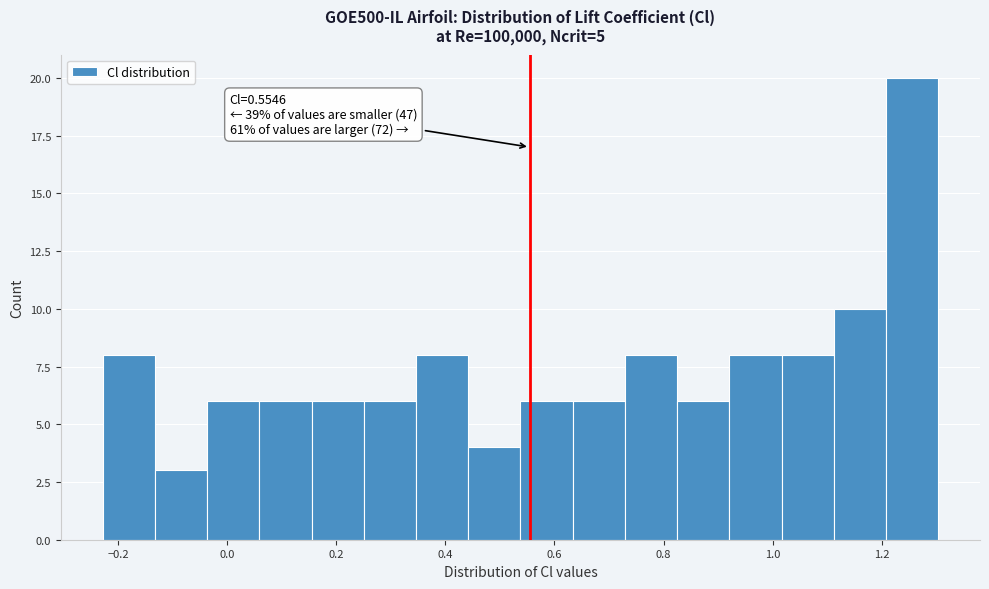

Which range on the x-axis has the tallest bar?

1.20 to 1.30